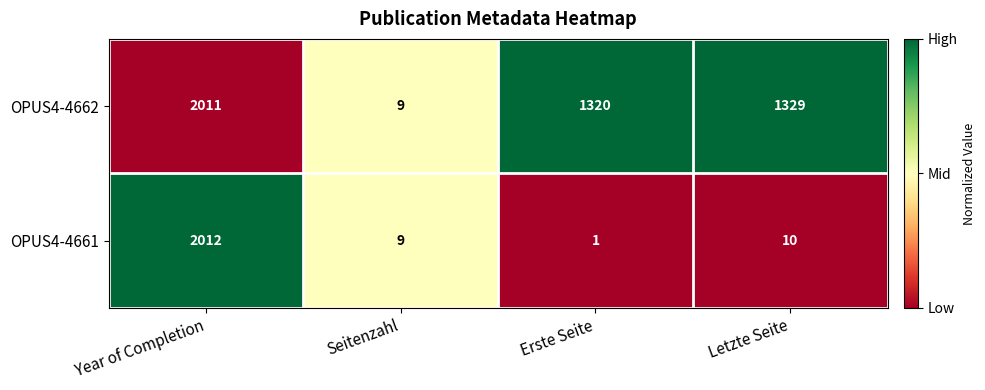

What is the total value across all series at Year of Completion?

4023